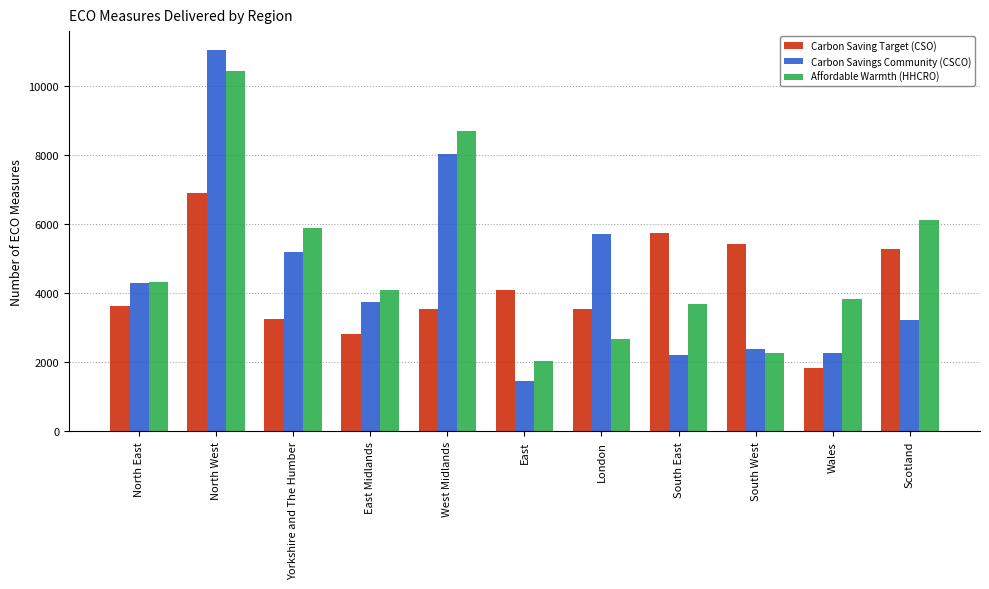

True or false: Affordable Warmth (HHCRO) has a value of 3789 at Yorkshire and The Humber.

False